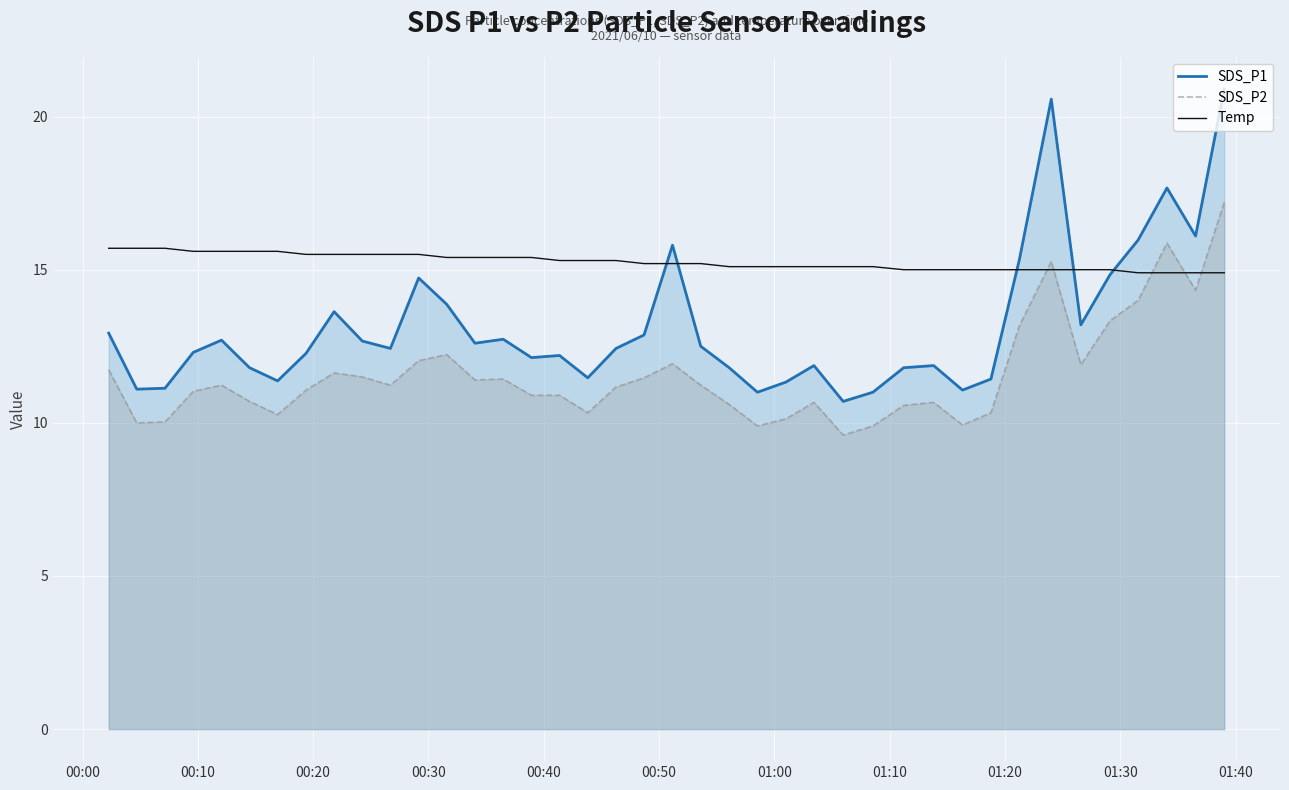

Which series has the largest total across all categories?

Temp